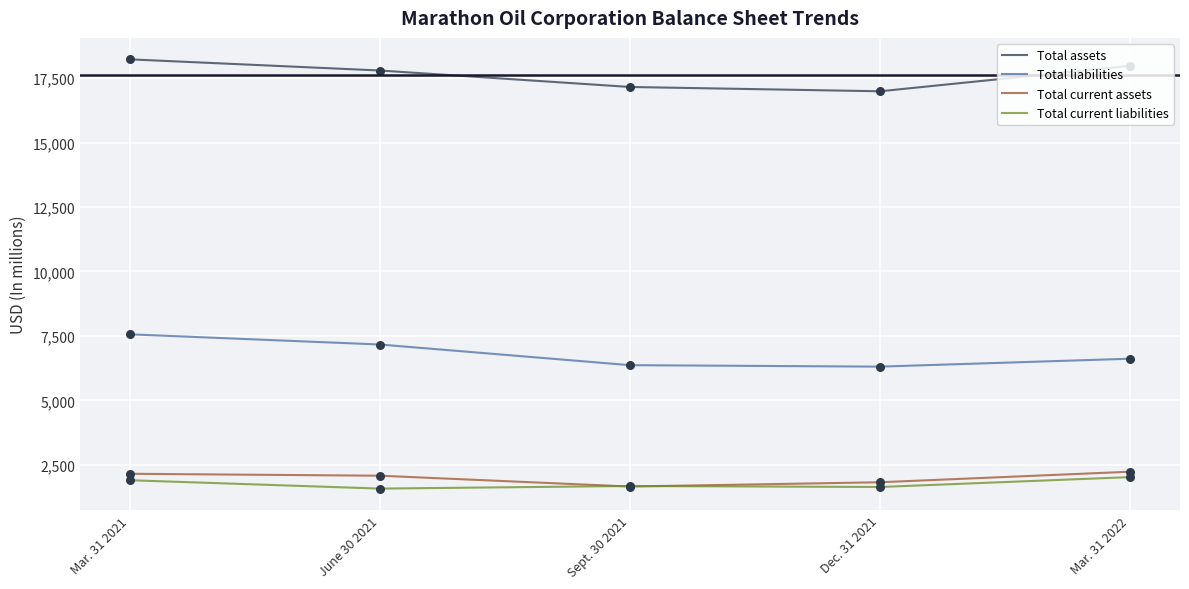

Which series has the largest total across all categories?

Total assets